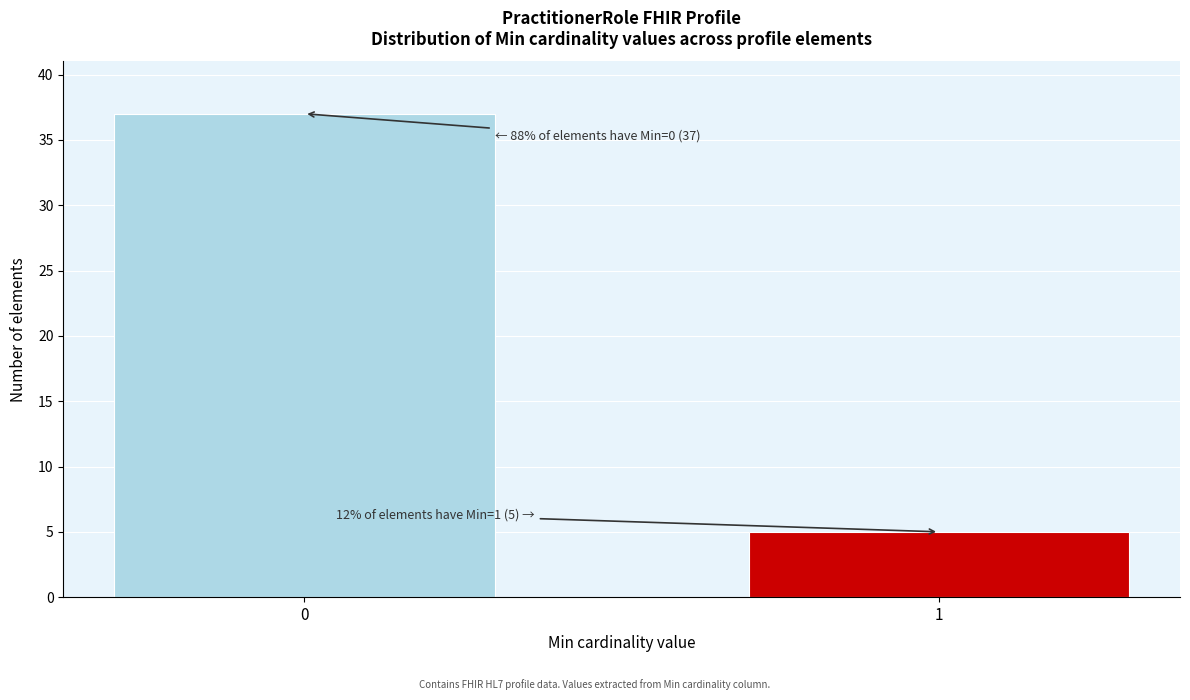

Reading right to left, list all the values displayed in this chart.

1=5	0=37